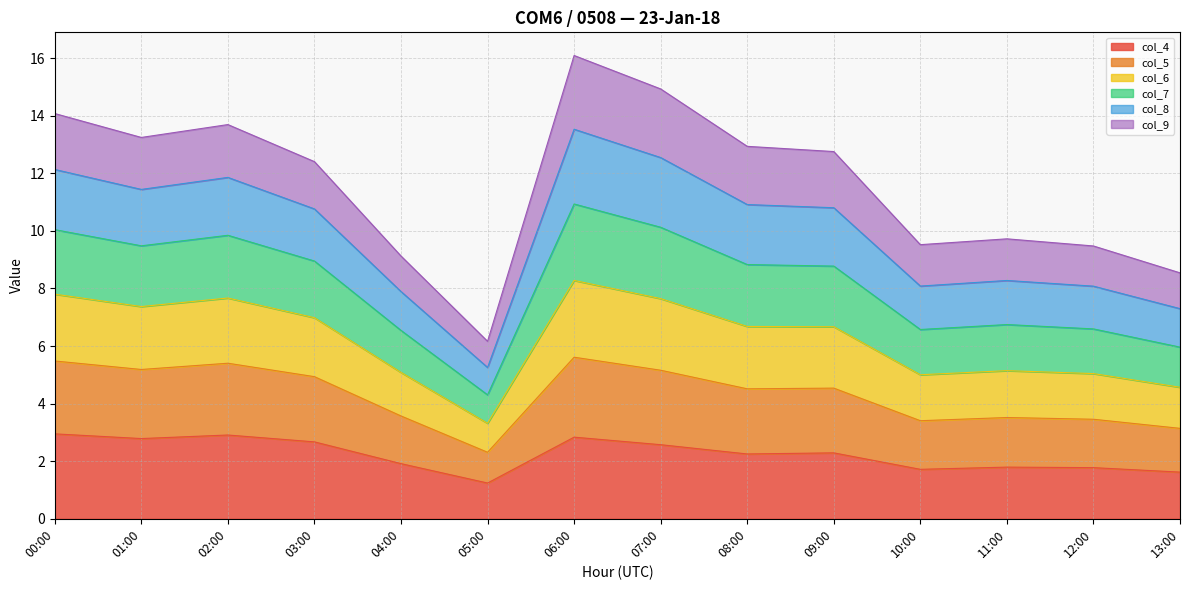

What is the total value across all series at 09:00?

12.8